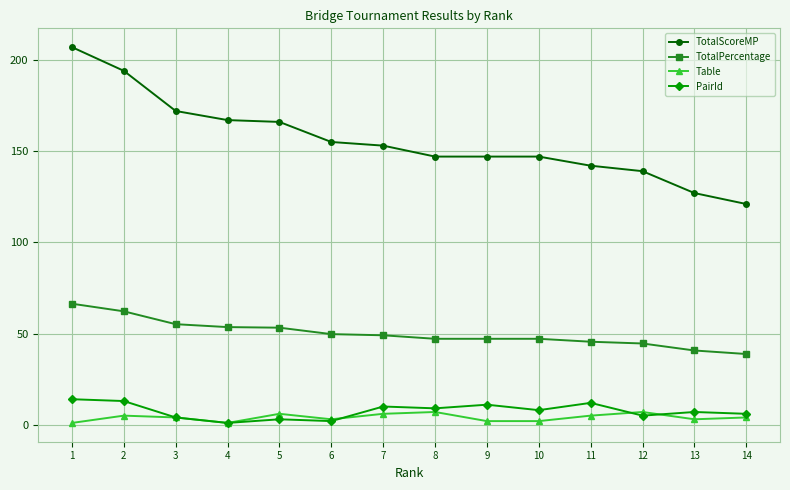

What is the value of the TotalScoreMP point at the 7th from the left?

153.0